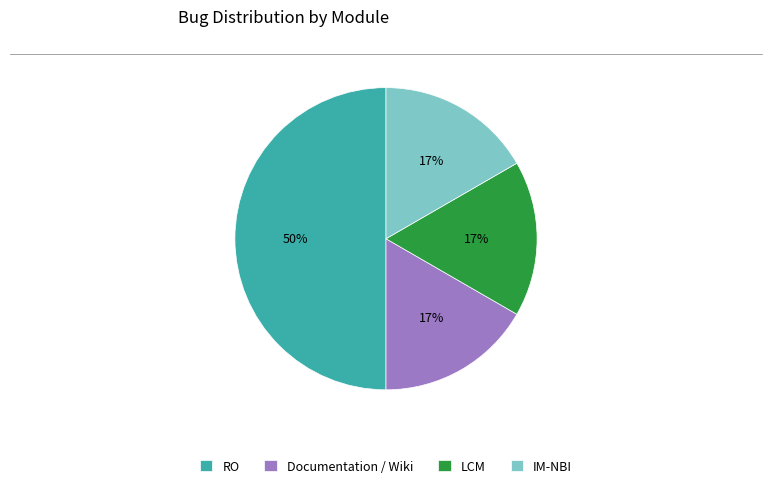

What is the largest slice in the pie chart?

RO